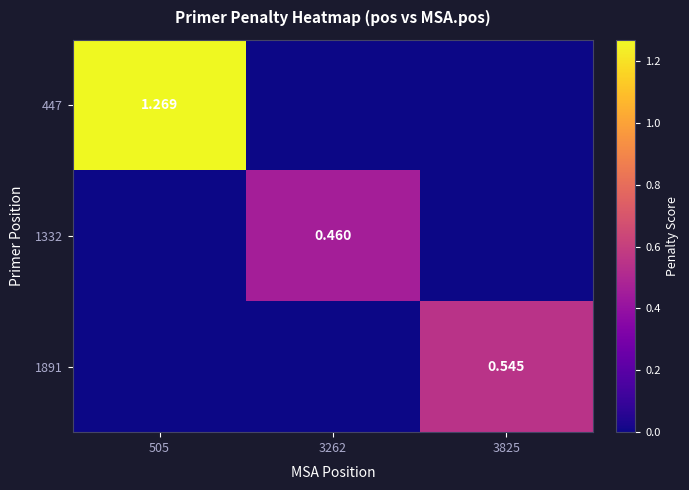

What is the difference between the highest and lowest values at 3262?

0.5